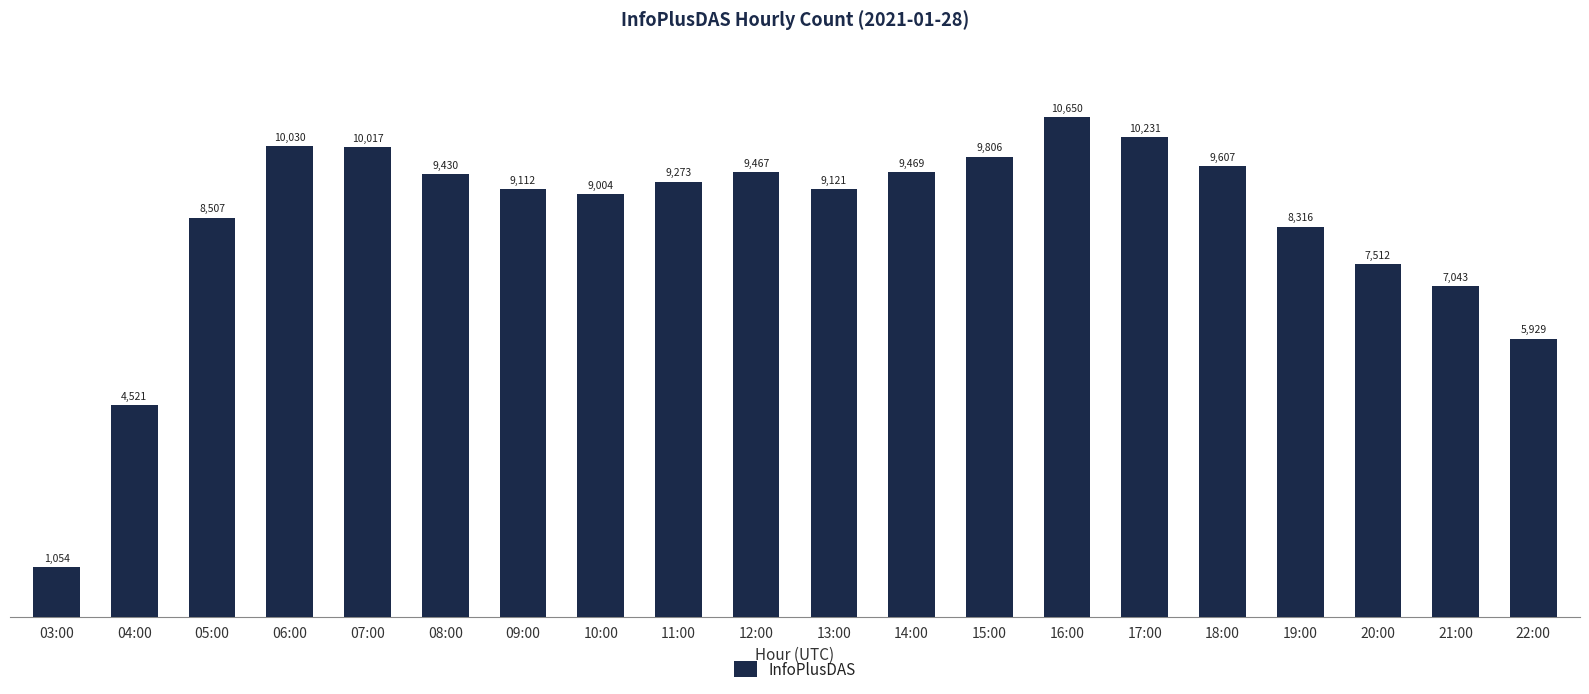

Reading left to right, transcribe all the data shown in this chart.

1054	4521	8507	10030	10017	9430	9112	9004	9273	9467	9121	9469	9806	10650	10231	9607	8316	7512	7043	5929